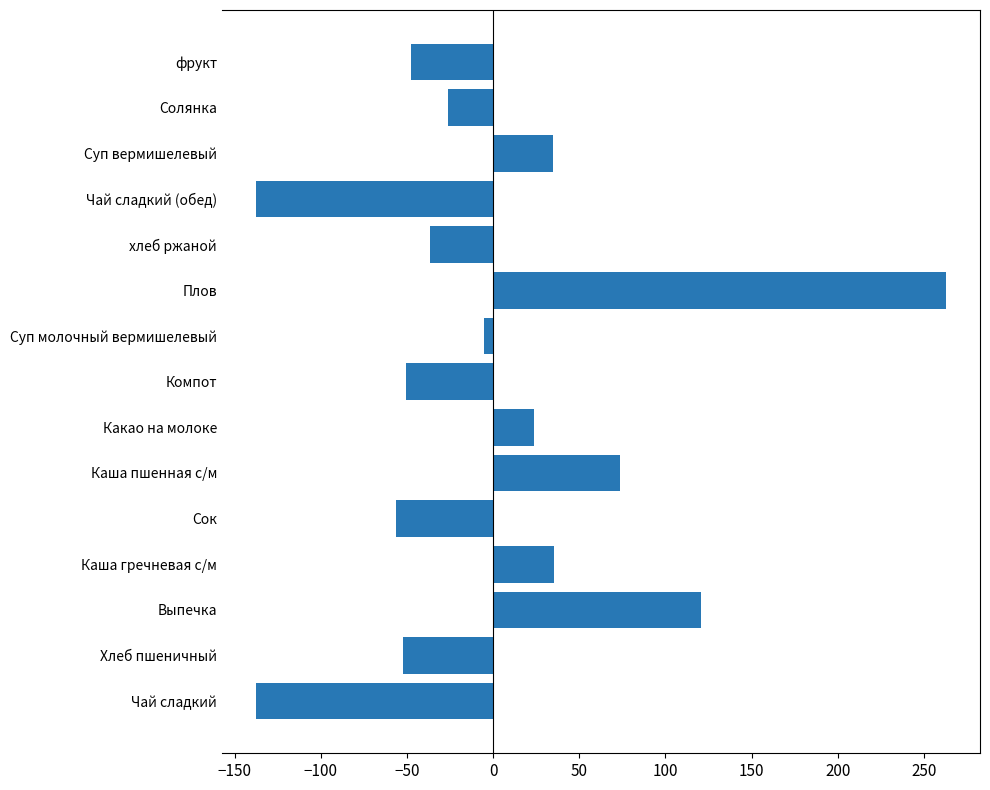

Does the chart contain stacked bars?

No